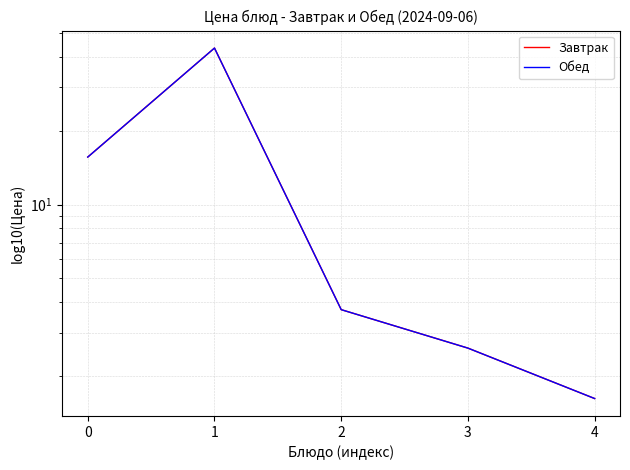

What is the approximate value of Завтрак at 4?

1.6